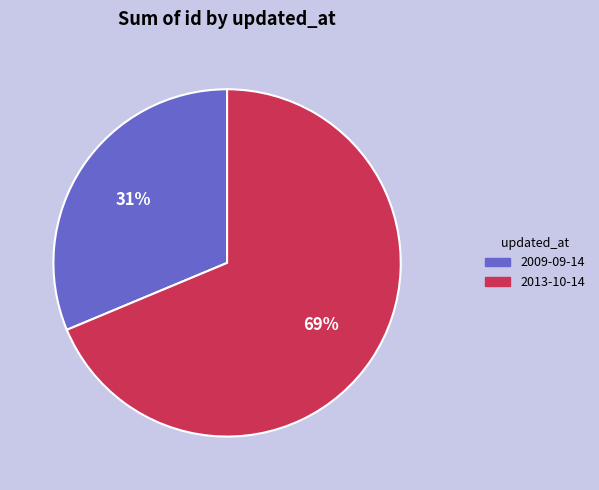

To the nearest percent, what is the average slice percentage?

50%